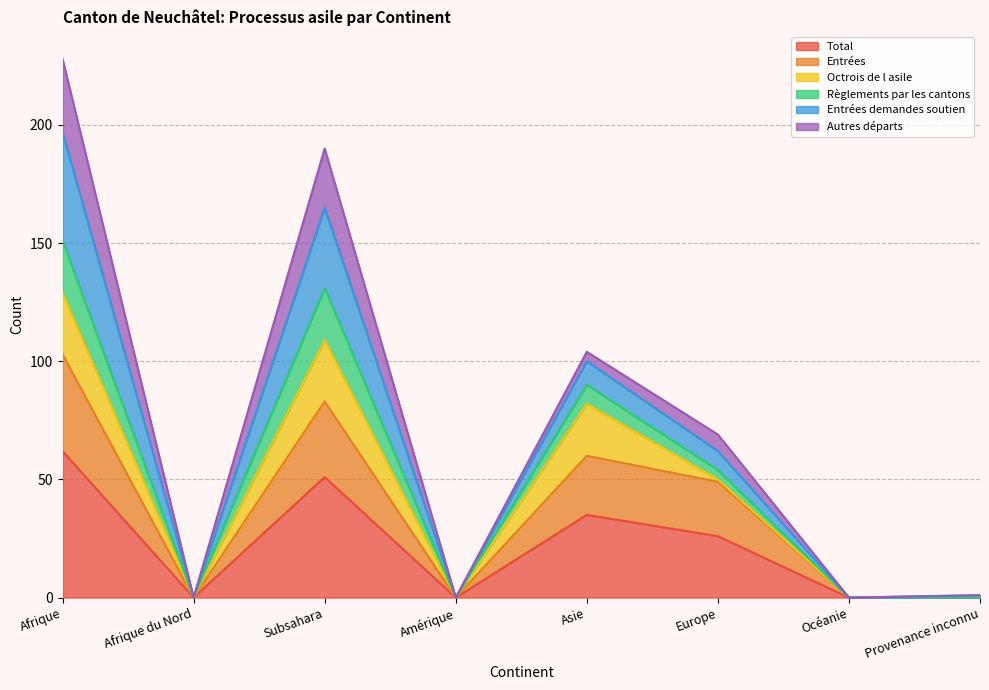

What is the maximum value for Total?

62